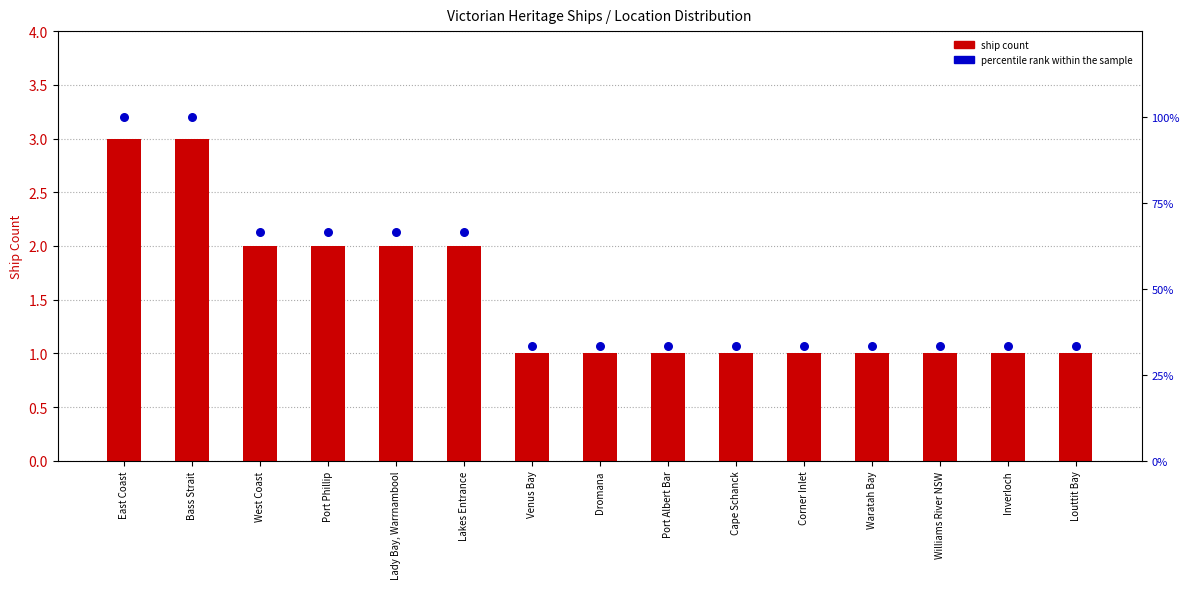

At how many categories does at least one series exceed 24?

15